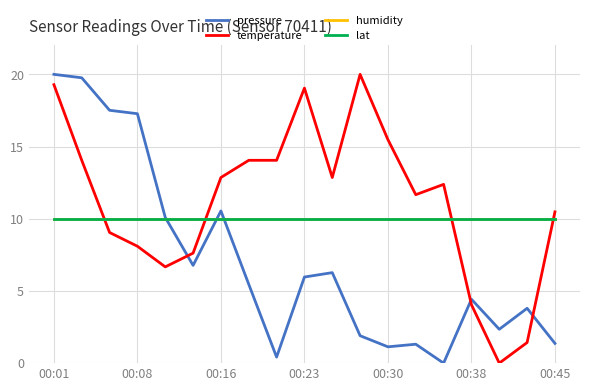

Does the chart display data point markers on the line(s)?

No